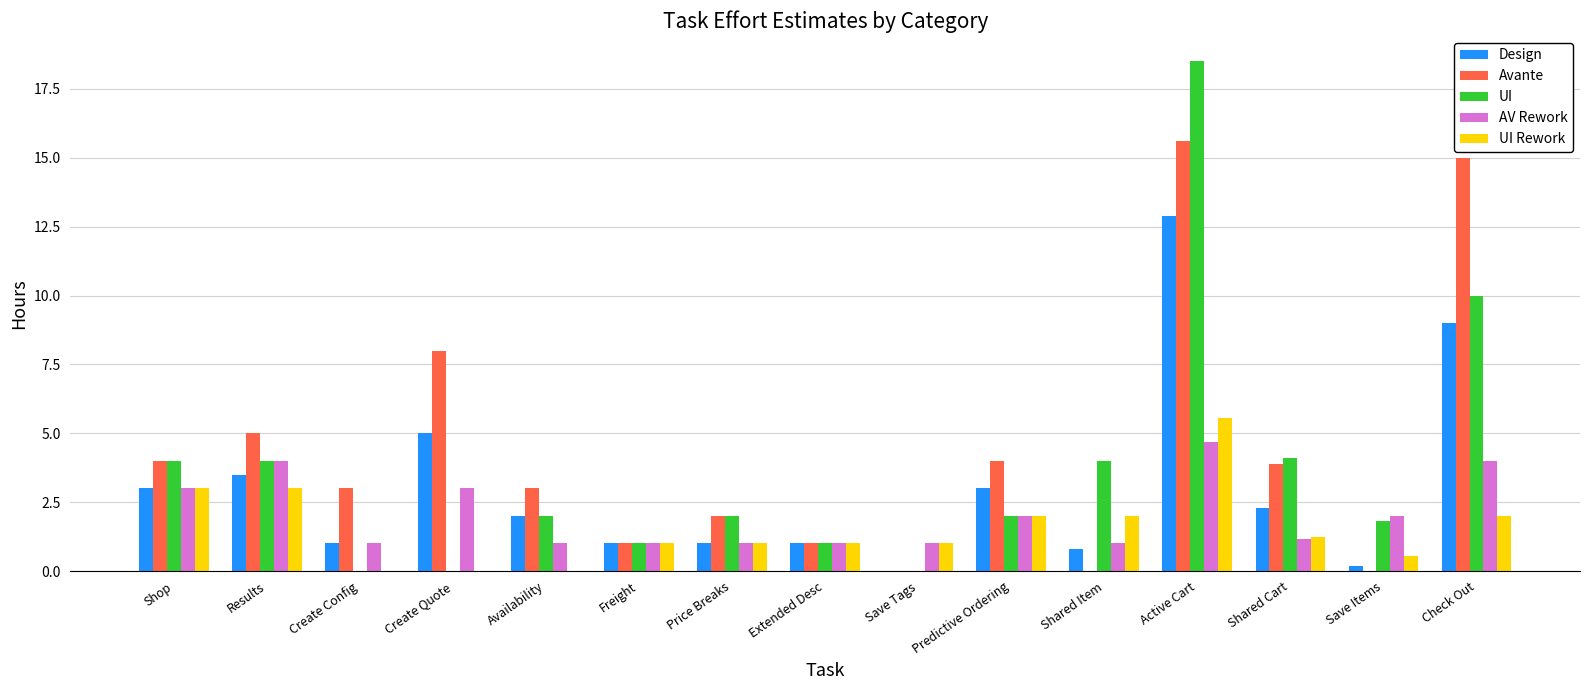

The value of AV Rework at Availability is 1.0. True or false?

True